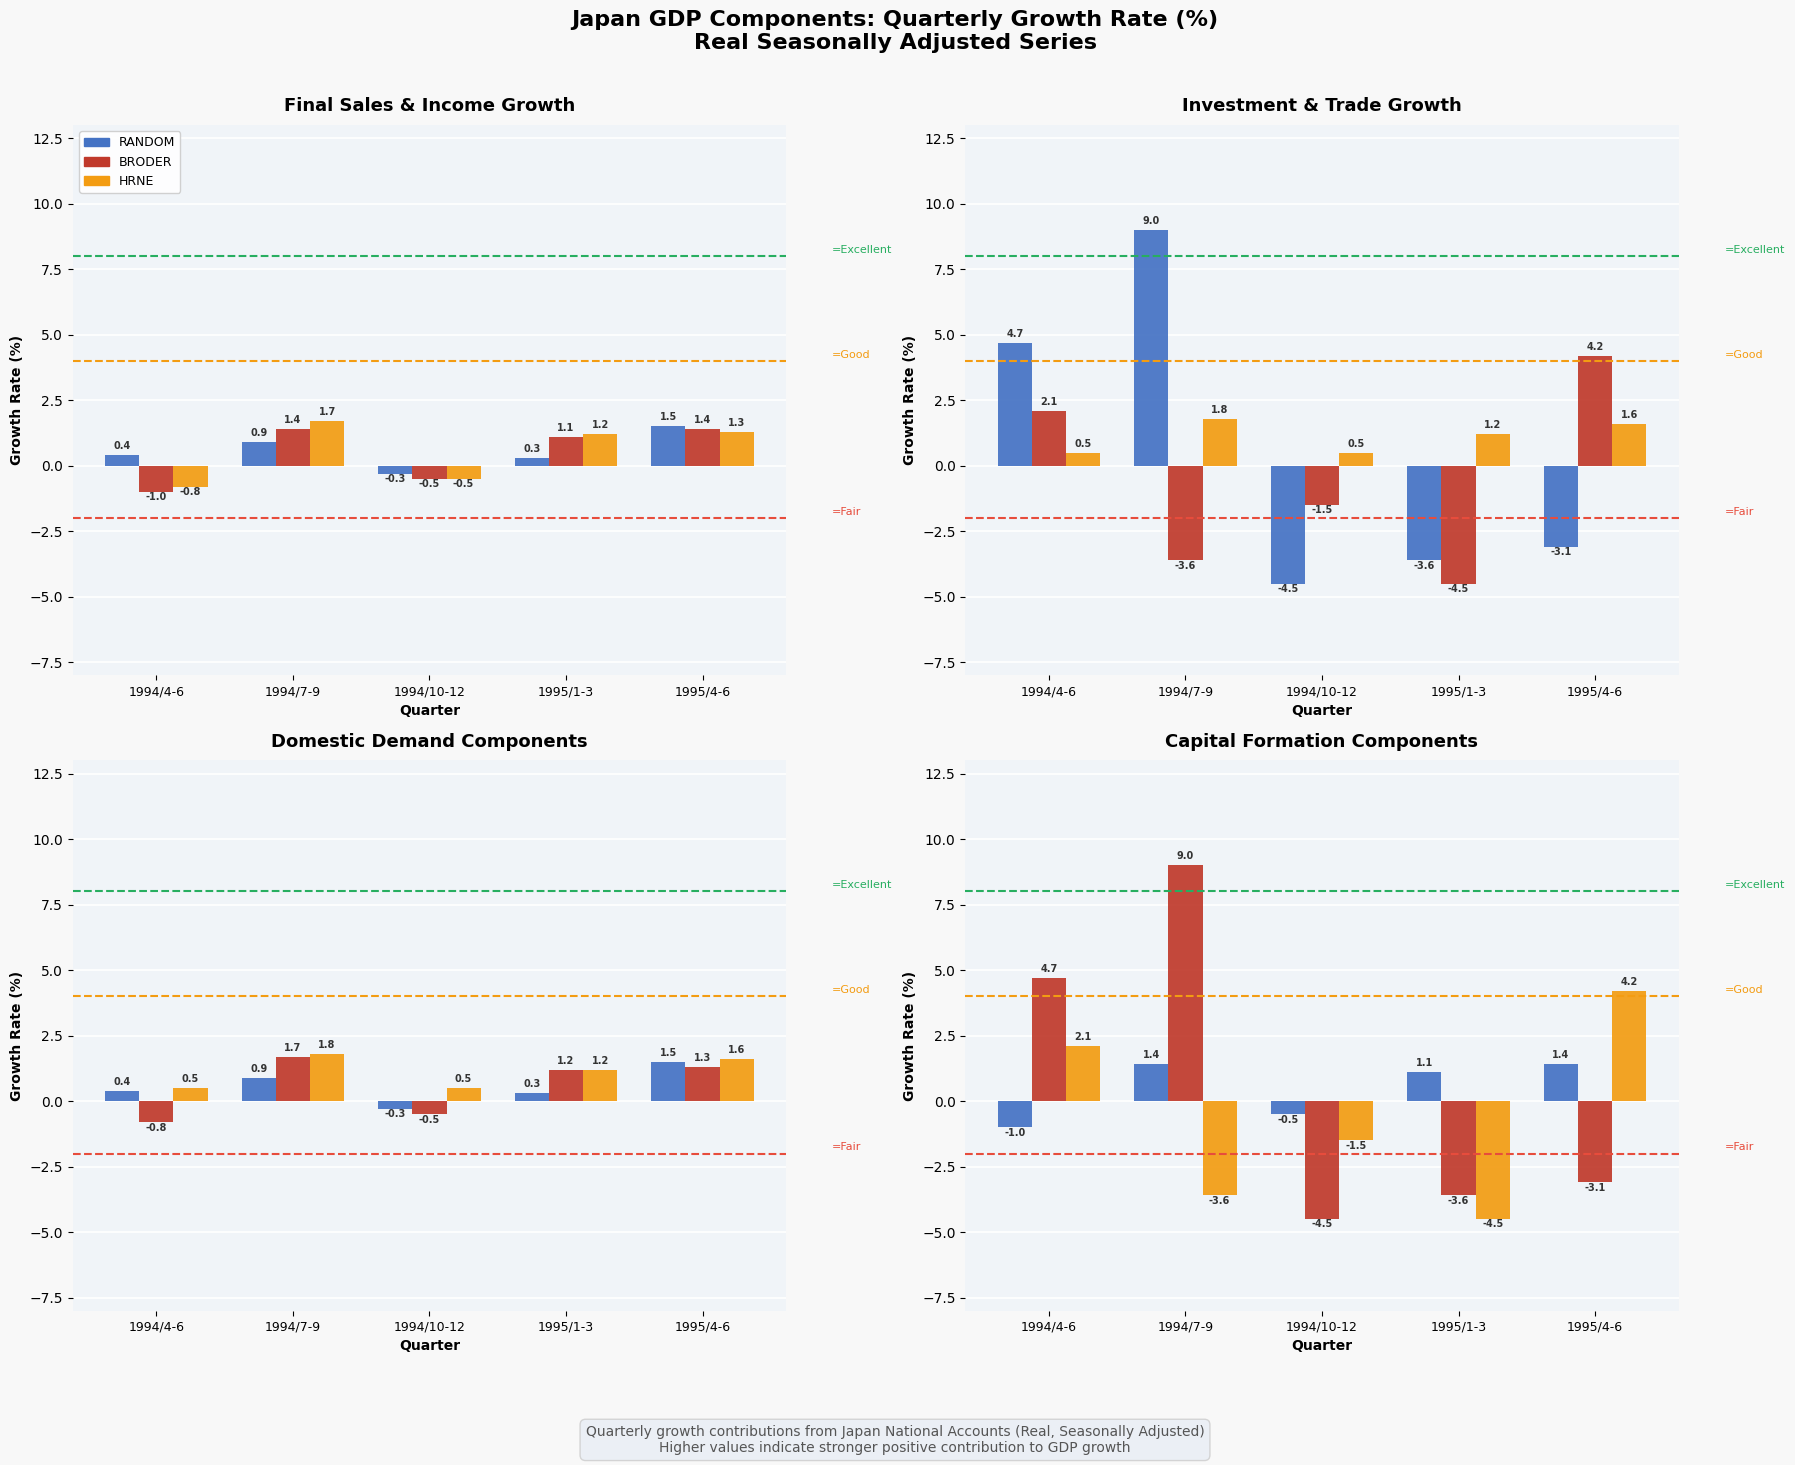

Is it true that RANDOM equals -0.5 at 1994/10-12?

True